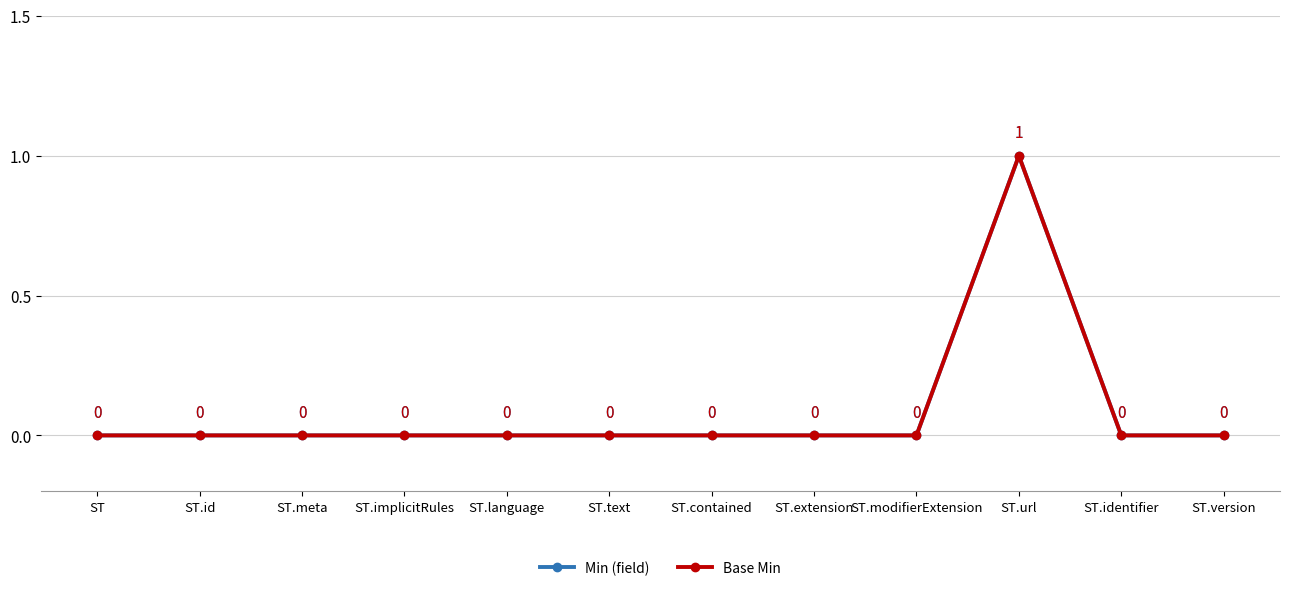

What is the sum of all Base Min values?

1